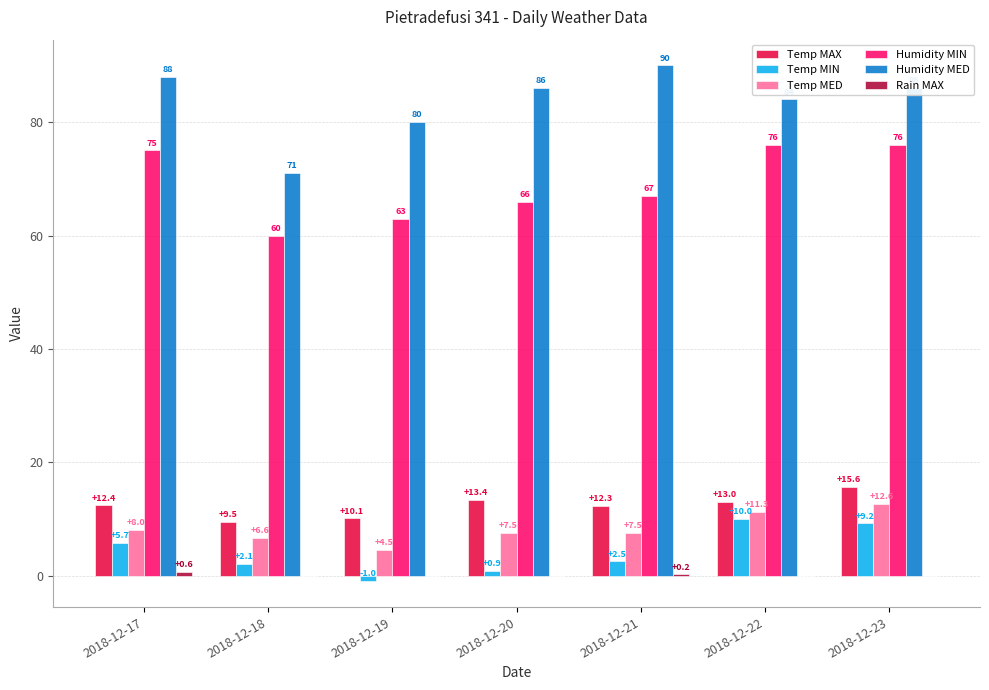

Is it true that Temp MIN equals 10.2 at 2018-12-17?

False